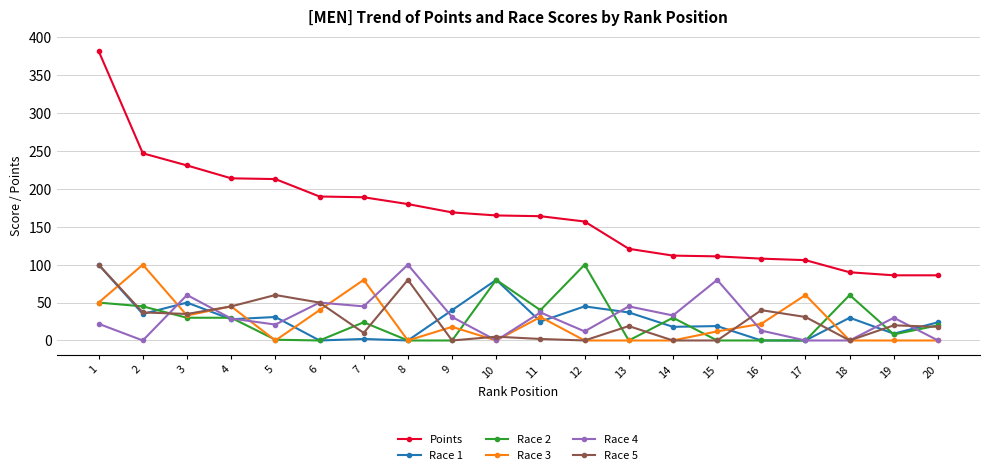

What is the greatest value displayed?

382